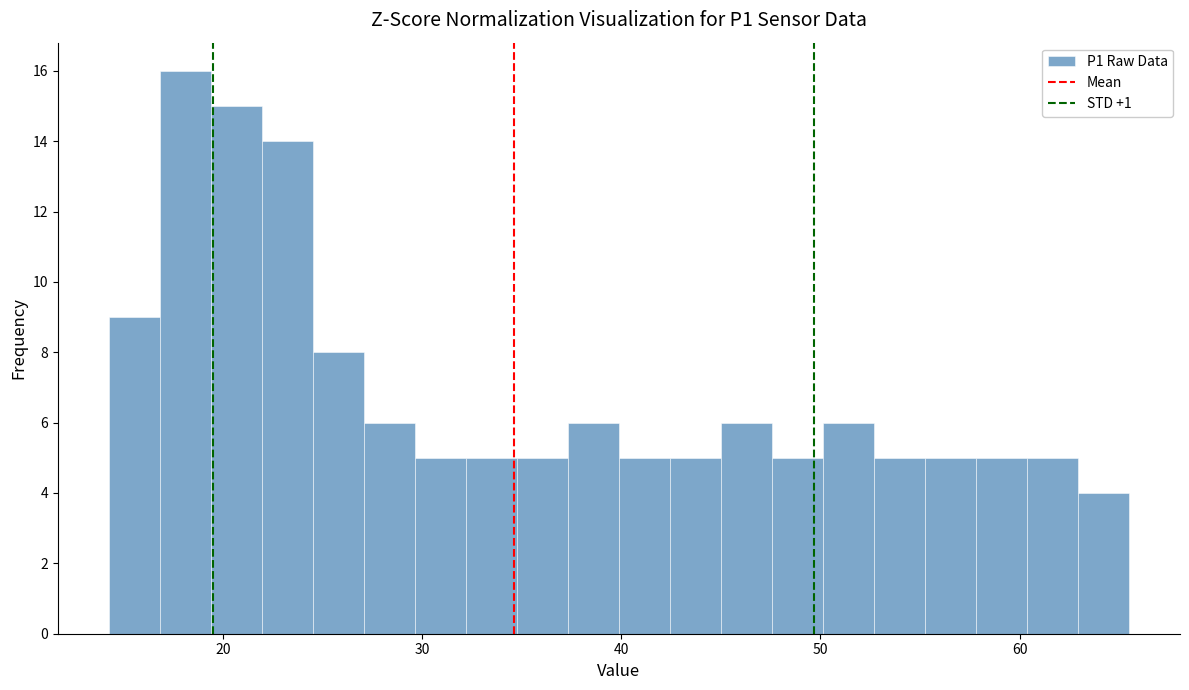

Around what value on the x-axis is the tallest bar? Give the approximate position of its centre, as read against the axis.

18